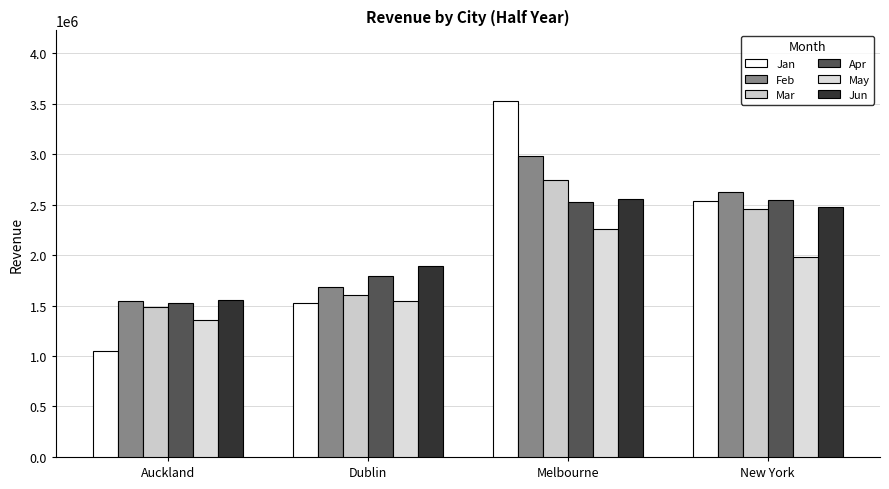

Reading right to left, what are all the values shown in this chart?

Jan: 2531225	3521487	1524294	1050254
Feb: 2621889	2985448	1685548	1547000
Mar: 2453999	2741221	1599854	1488369
Apr: 2547441	2521447	1789552	1523124
May: 1977558	2255665	1542963	1358654
Jun: 2477332	2558666	1896159	1557147